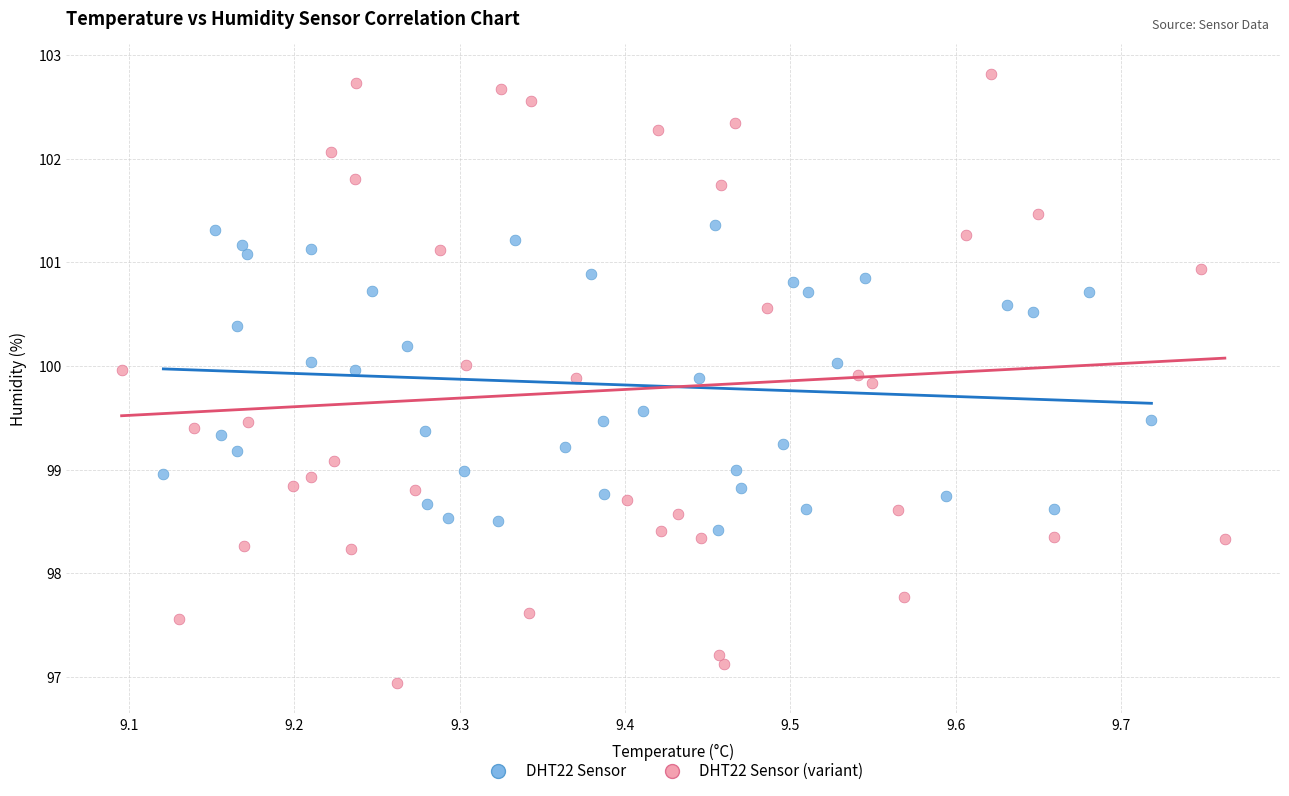

Which series has the largest Y range (max minus min)?

DHT22 Sensor (variant)